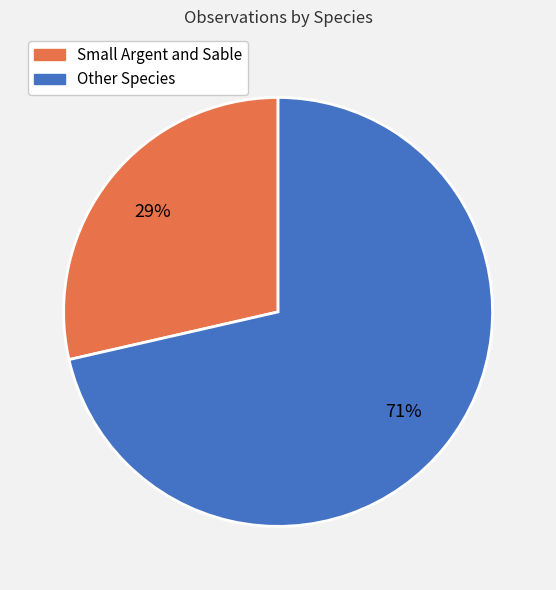

Is there any slice that represents more than half of the pie?

Yes